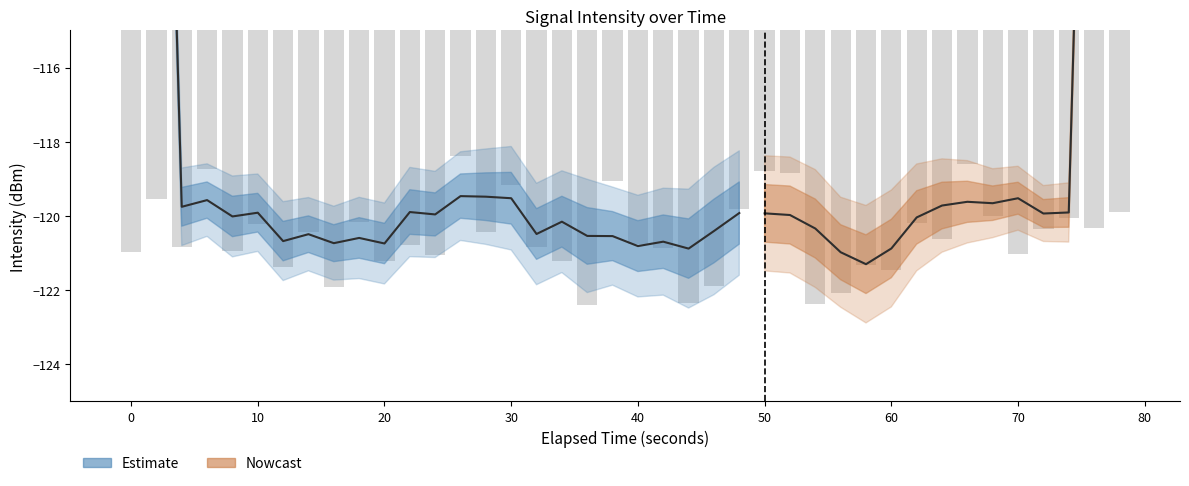

What is the change in value from 30 to 21?

-0.7